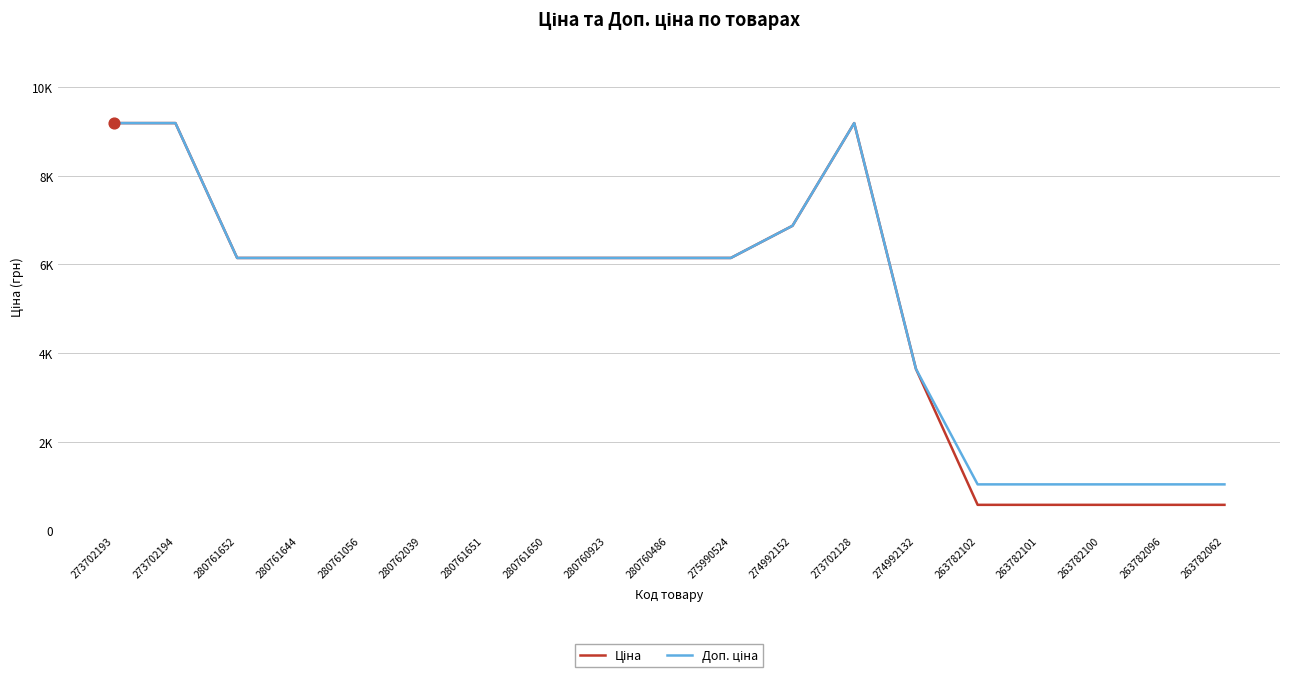

At how many categories does at least one series exceed 2450?

14